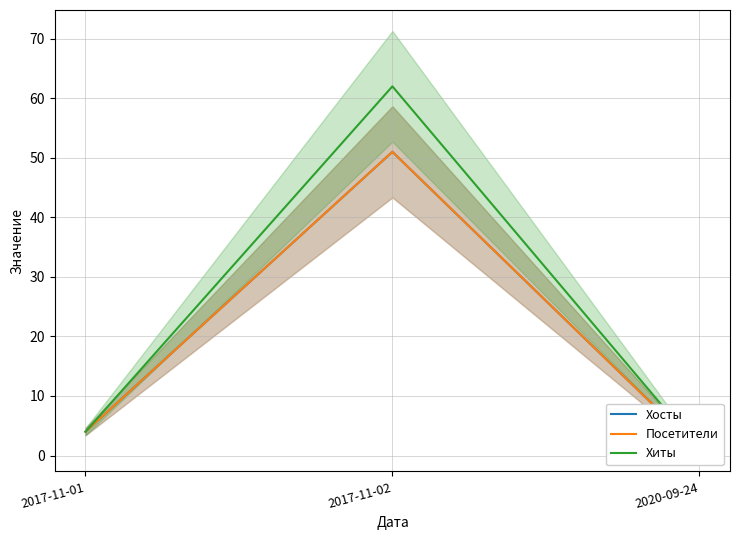

At which category does the chart reach its peak across all series?

2017-11-02